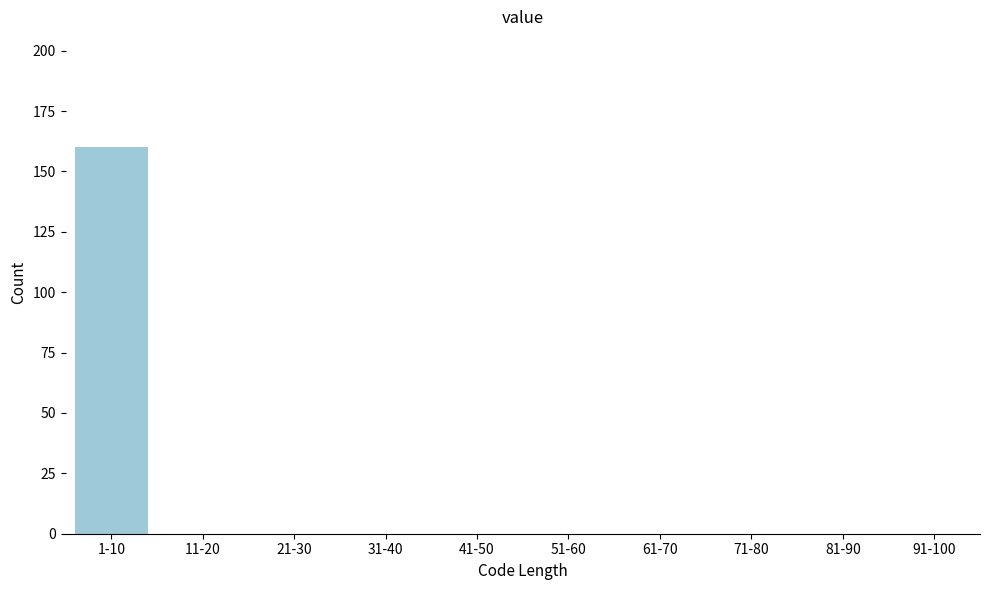

Reading left to right, extract all data points from this chart.

1-10=160	11-20=0	21-30=0	31-40=0	41-50=0	51-60=0	61-70=0	71-80=0	81-90=0	91-100=0